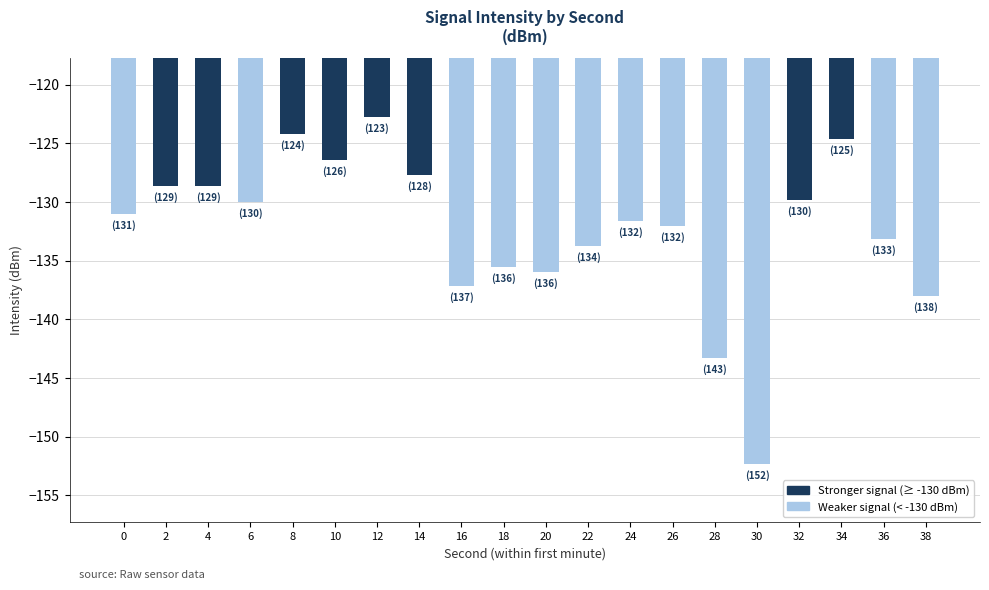

Where does the data first go above -130?

2